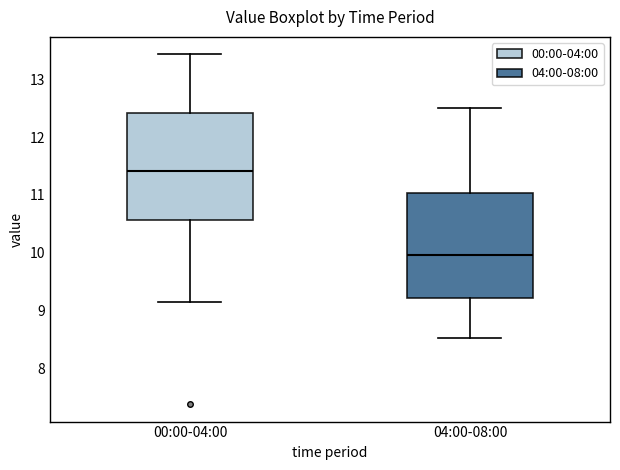

Where is the lower edge of the box for 04:00-08:00 on the y-axis? The values are not printed on the chart, so give them approximately, as read against the axis.

9.2